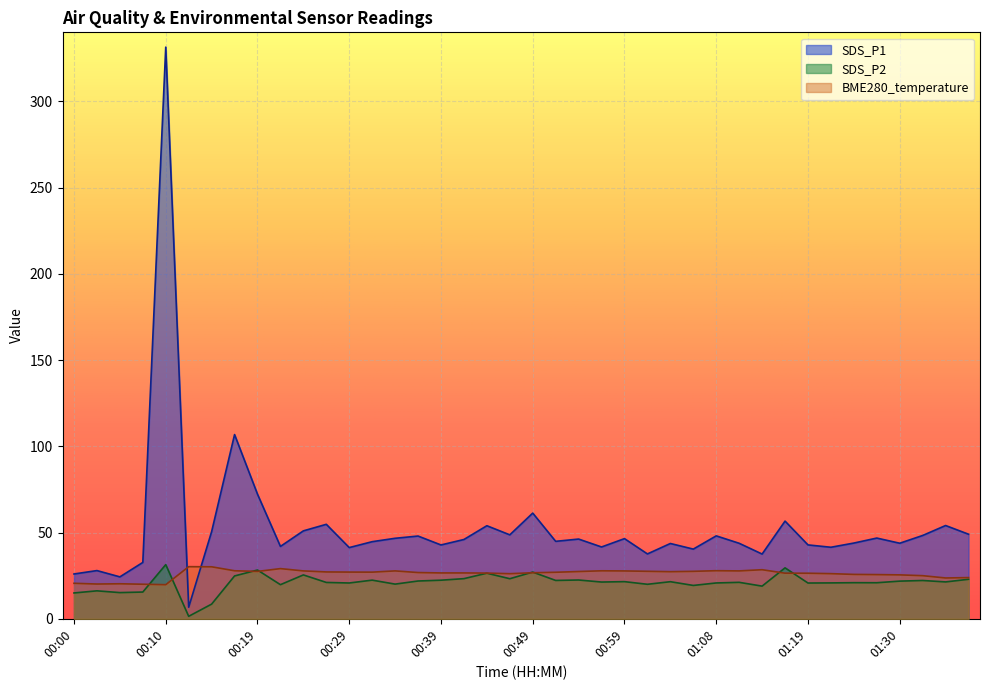

Rank the categories by value from highest to lowest.

00:12, 00:14, 00:22, 01:14, 01:08, 00:17, 00:56, 00:24, 00:34, 01:11, 00:59, 01:01, 01:06, 00:19, 00:54, 01:03, 00:27, 00:29, 00:31, 00:51, 00:36, 00:49, 00:39, 00:41, 00:44, 01:16, 01:19, 01:22, 00:46, 01:25, 01:28, 01:30, 01:33, 01:38, 01:36, 00:00, 00:05, 00:02, 00:07, 00:10